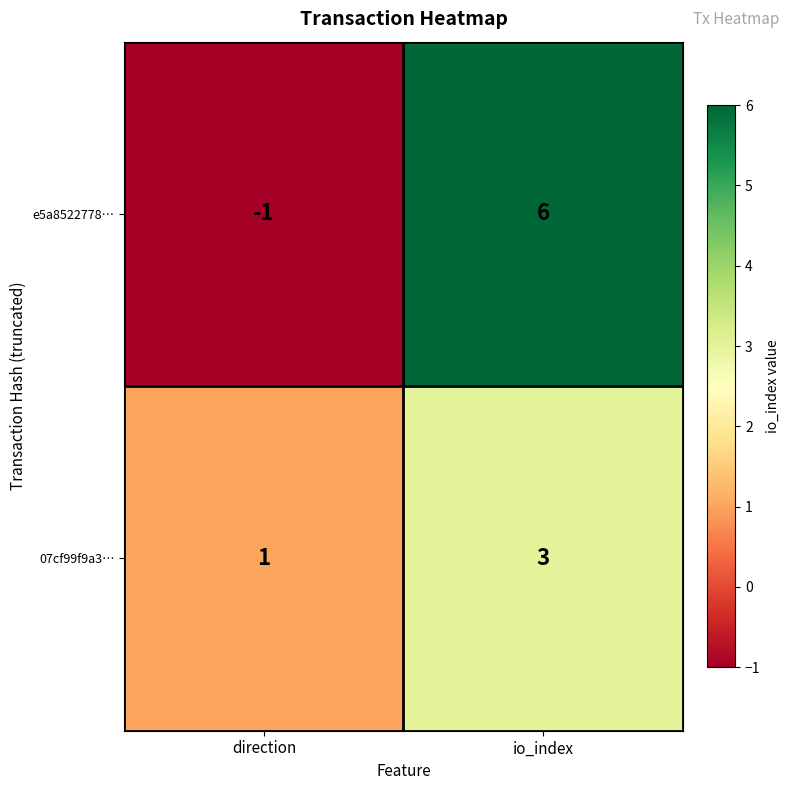

How many data points does each series have?

2